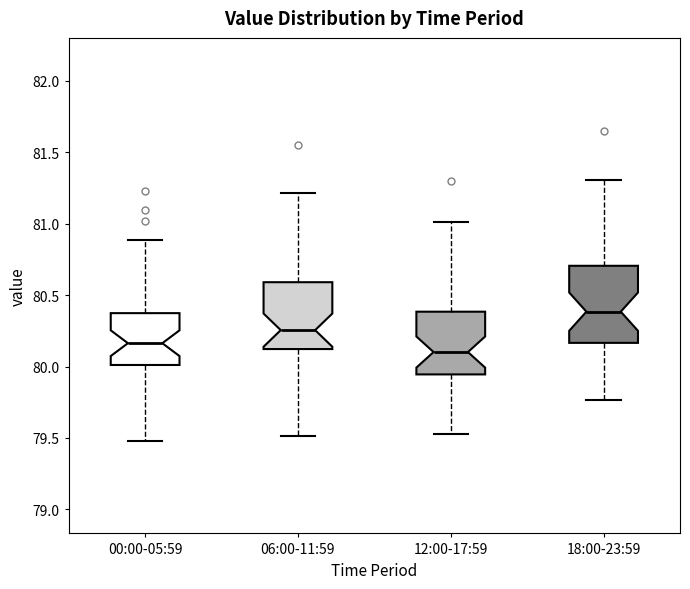

Reading left to right, read every box against the y-axis: the position of its median line, the range the box covers, and the ends of its whiskers. The values are not printed on the chart, so give them approximately, as read against the axis.

00:00-05:59: median 80.15, box 80.00 to 80.35, whiskers 79.50 to 80.90
06:00-11:59: median 80.25, box 80.10 to 80.60, whiskers 79.50 to 81.20
12:00-17:59: median 80.10, box 79.95 to 80.40, whiskers 79.55 to 81.00
18:00-23:59: median 80.40, box 80.15 to 80.70, whiskers 79.75 to 81.30